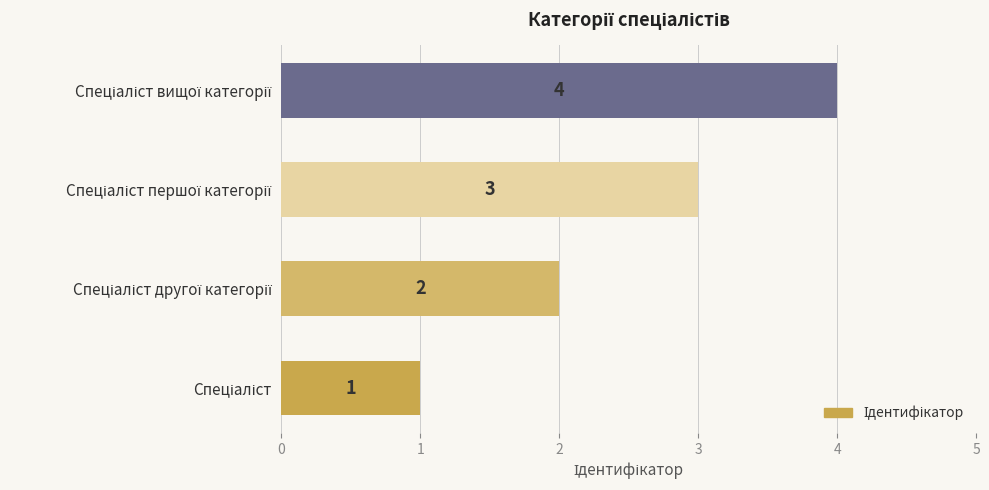

What is the greatest value displayed?

4